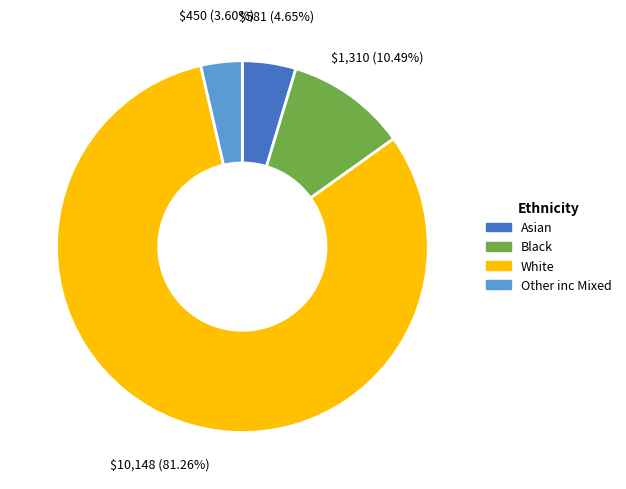

How much of the chart is everything except Asian?

95.3%